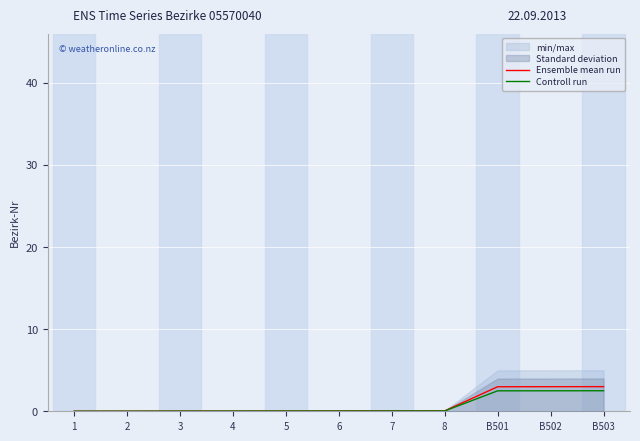

True or false: Ensemble mean run and Controll run cross at least once.

False